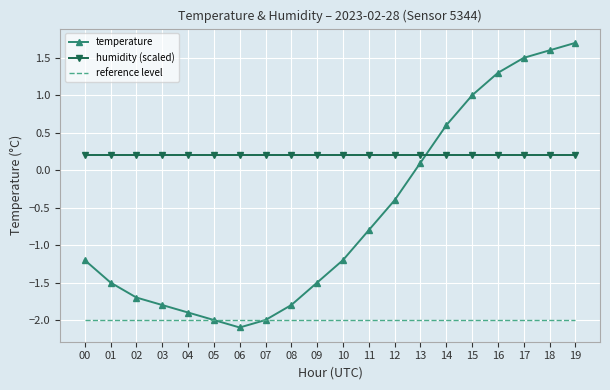

Is the value of reference level at 08 greater than the value of temperature at 19?

No